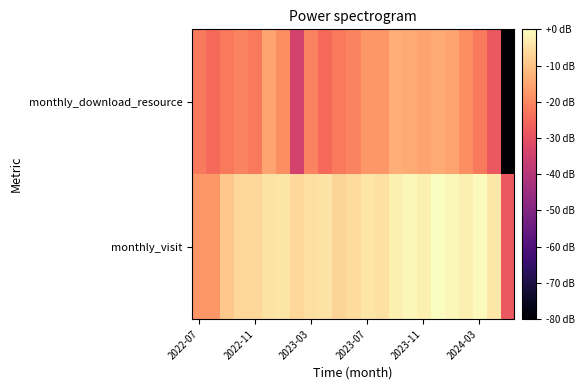

Which series has the widest spread of values?

monthly_download_resource